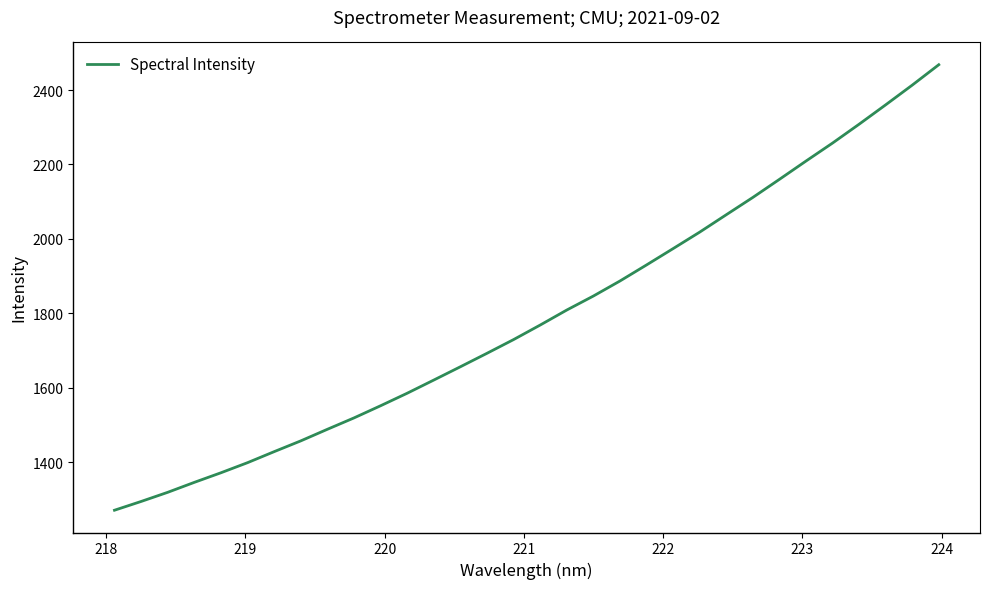

What is the maximum value shown in the chart?

2468.1